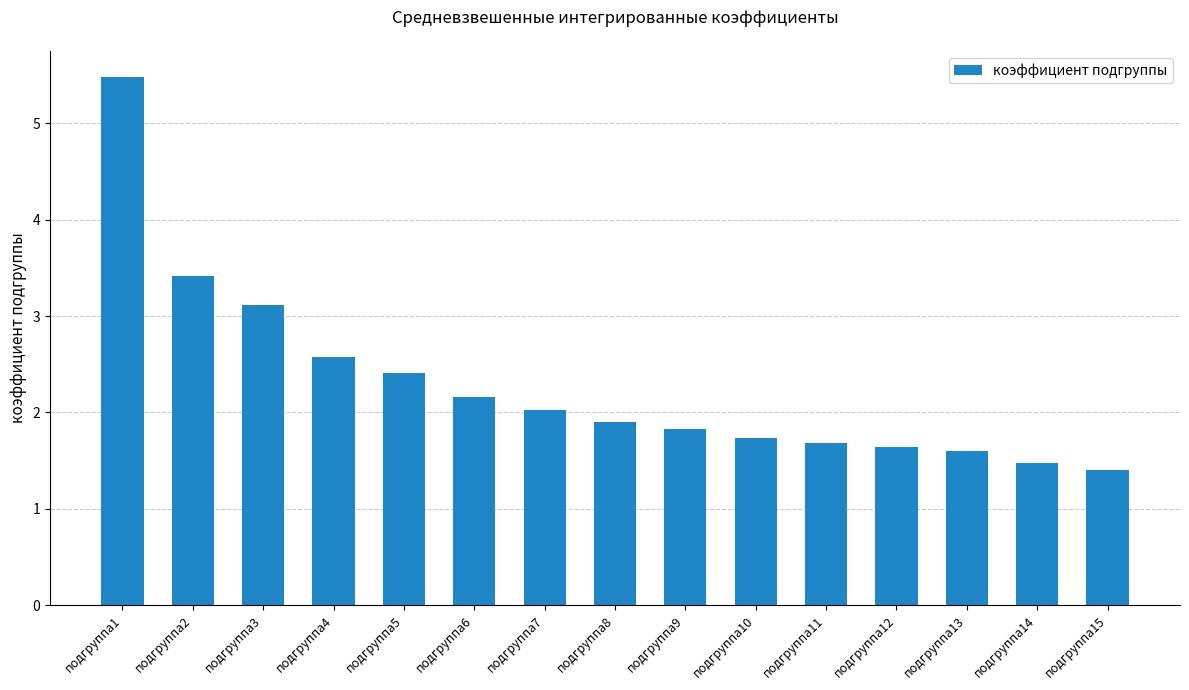

What is the value of the 3rd bar from the left?

3.1